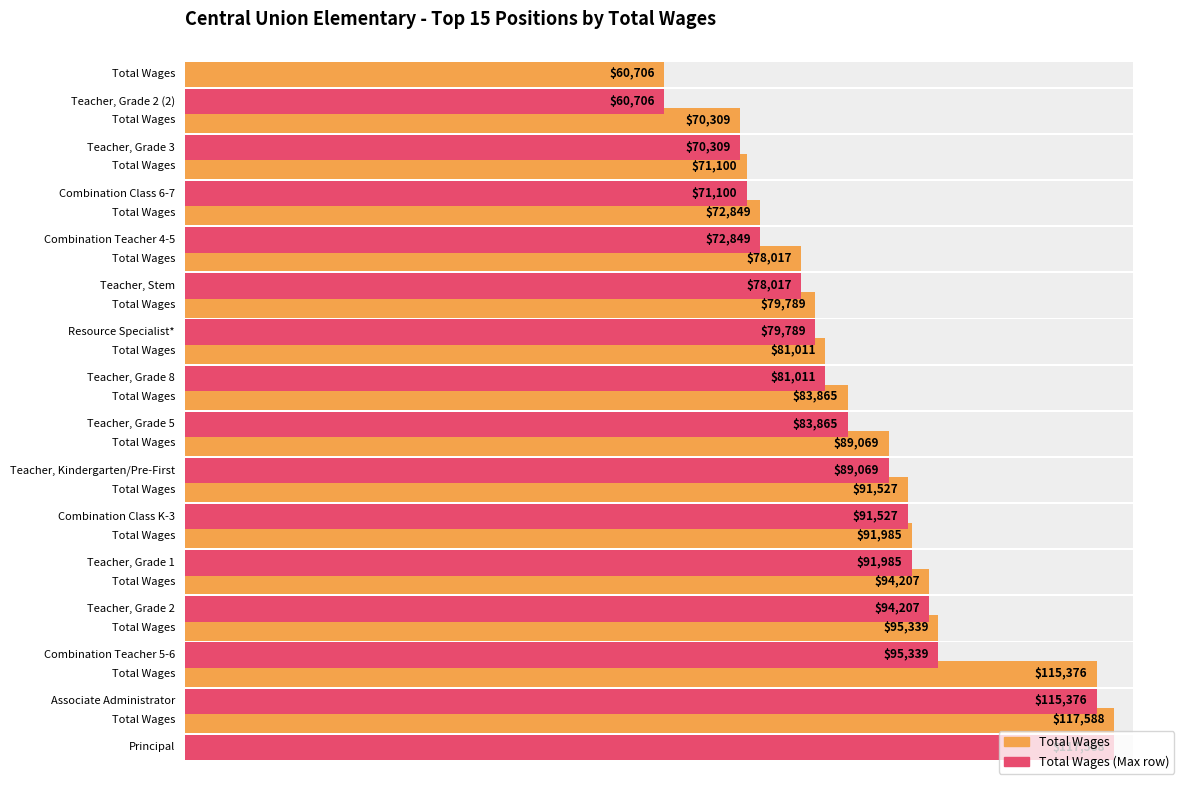

Which series has the widest spread of values?

Total Wages